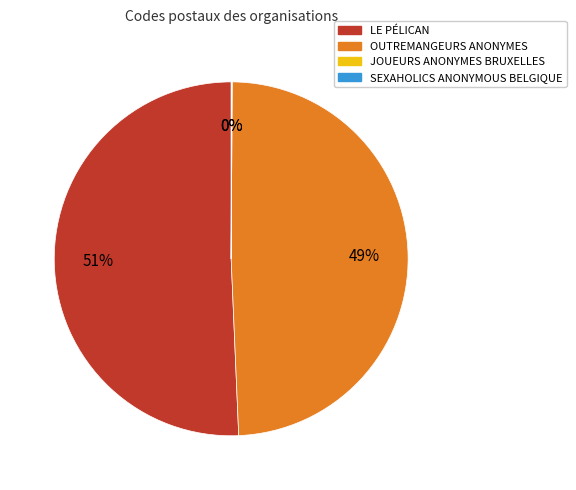

True or false: LE PÉLICAN accounts for 57% of the total.

False